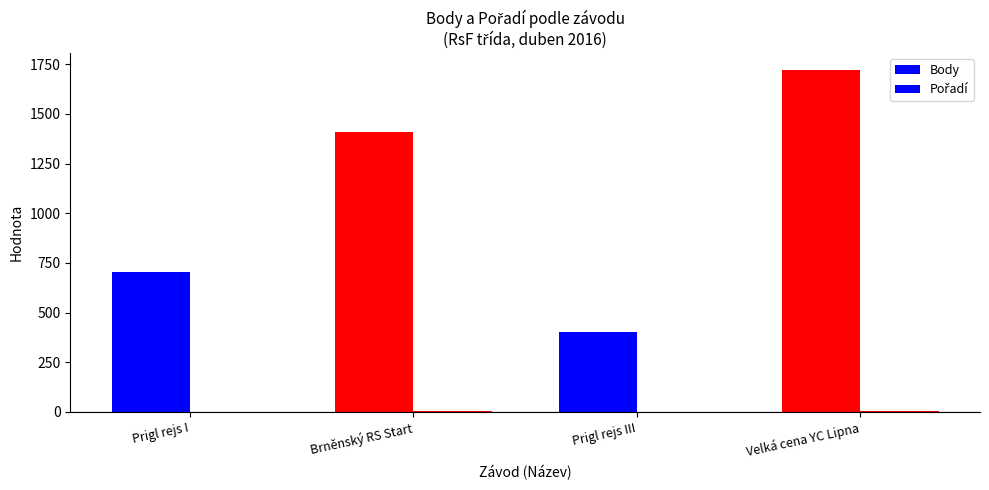

At how many categories does at least one series exceed 1357?

2